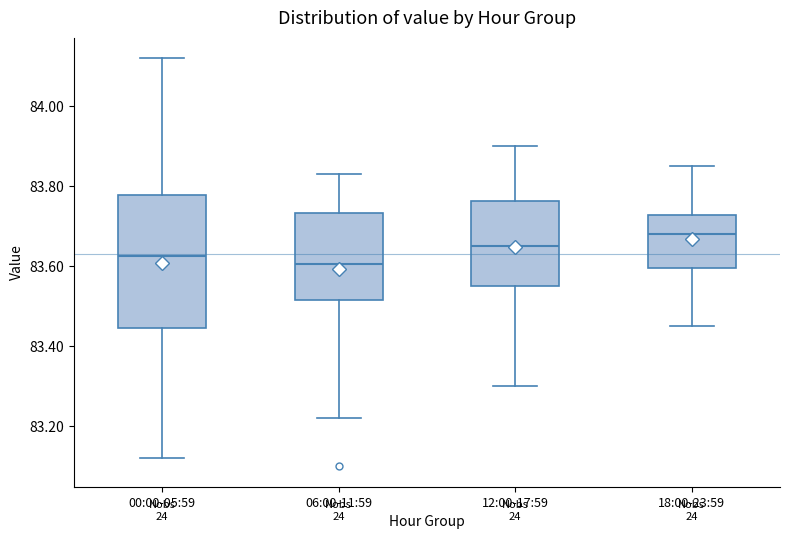

Which box has the highest median line?

18:00-23:59